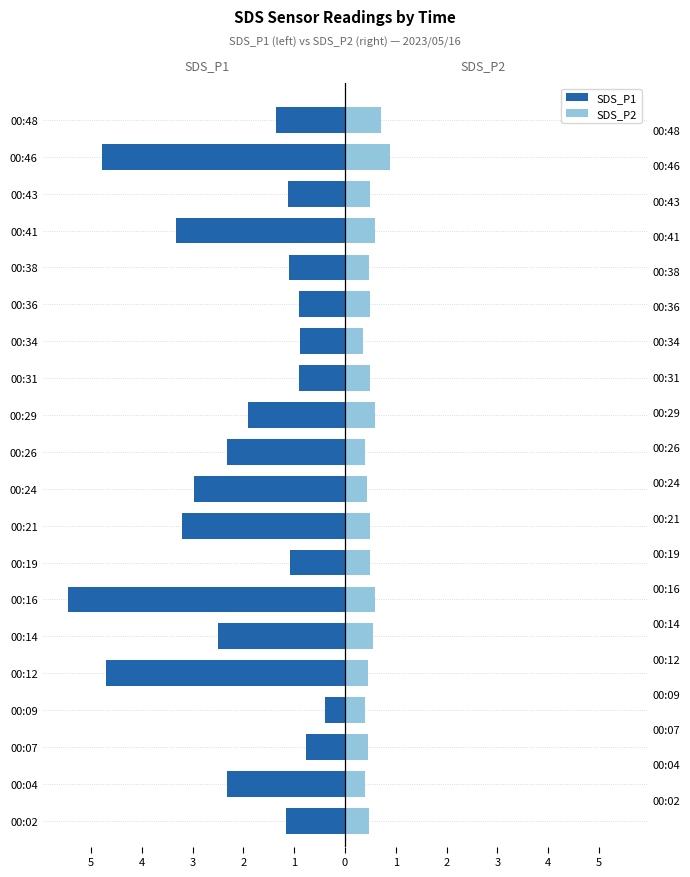

What are all the series names shown in the legend?

SDS_P1, SDS_P2